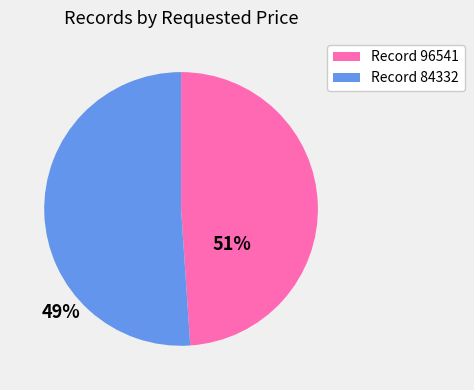

Do Record 96541 and Record 84332 together represent more than half of the pie?

Yes